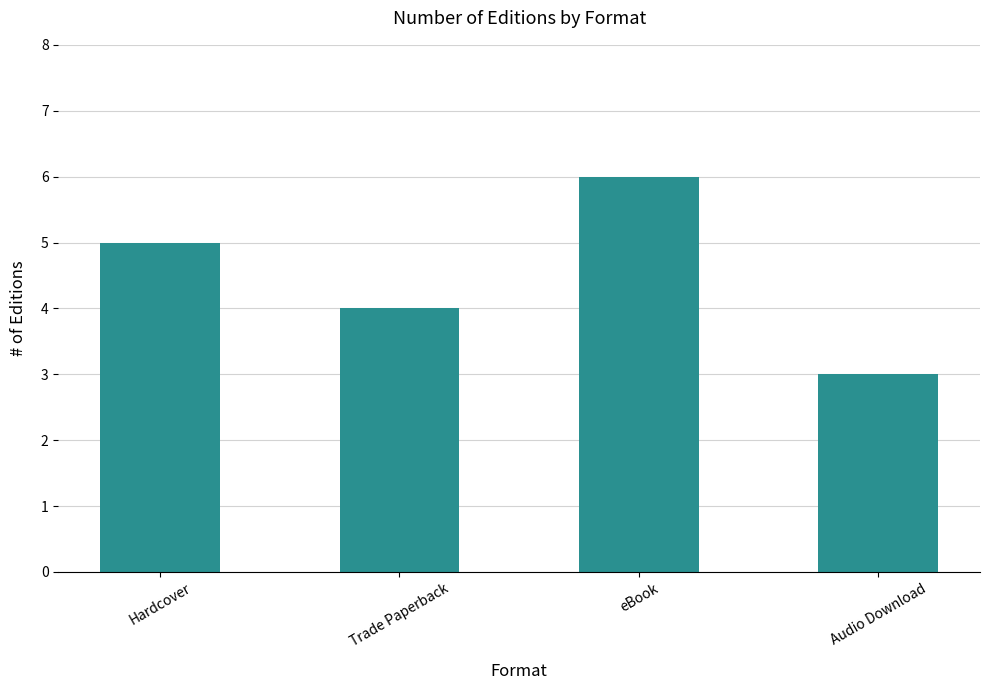

Is it true that the value at Audio Download is 3?

True